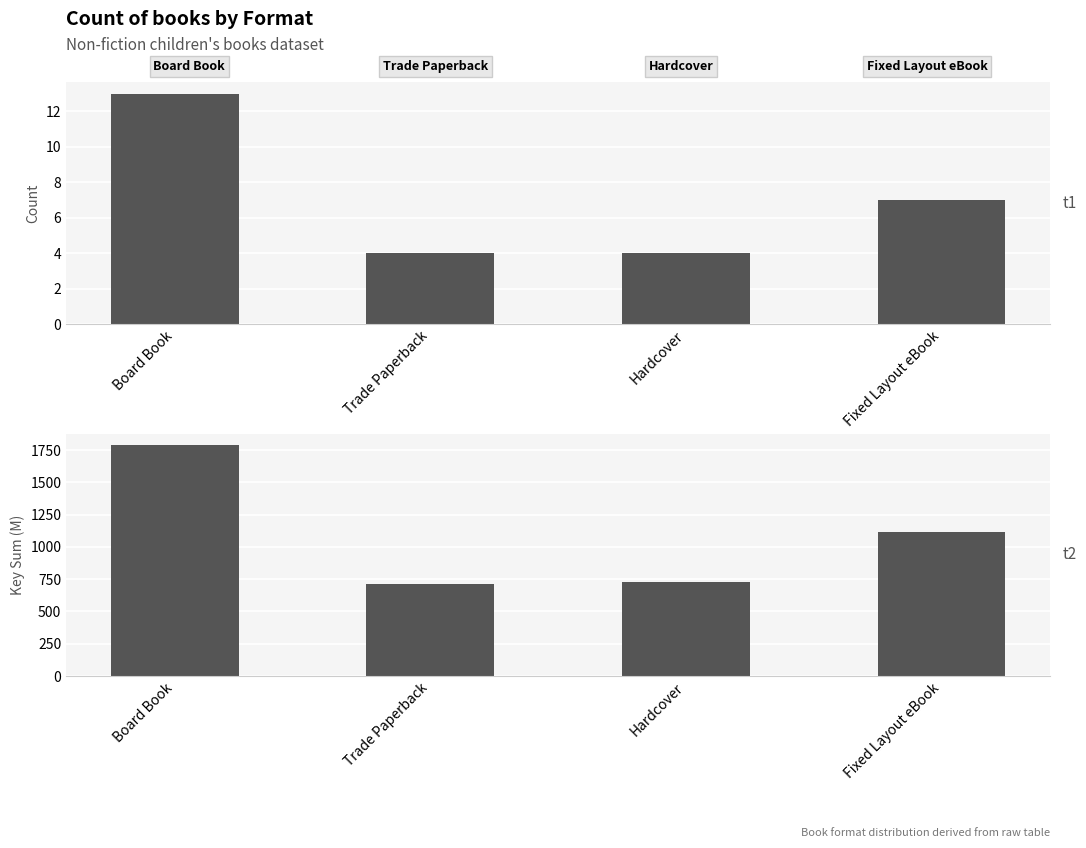

What is the value of the Count bar at the 4th from the left?

7.0